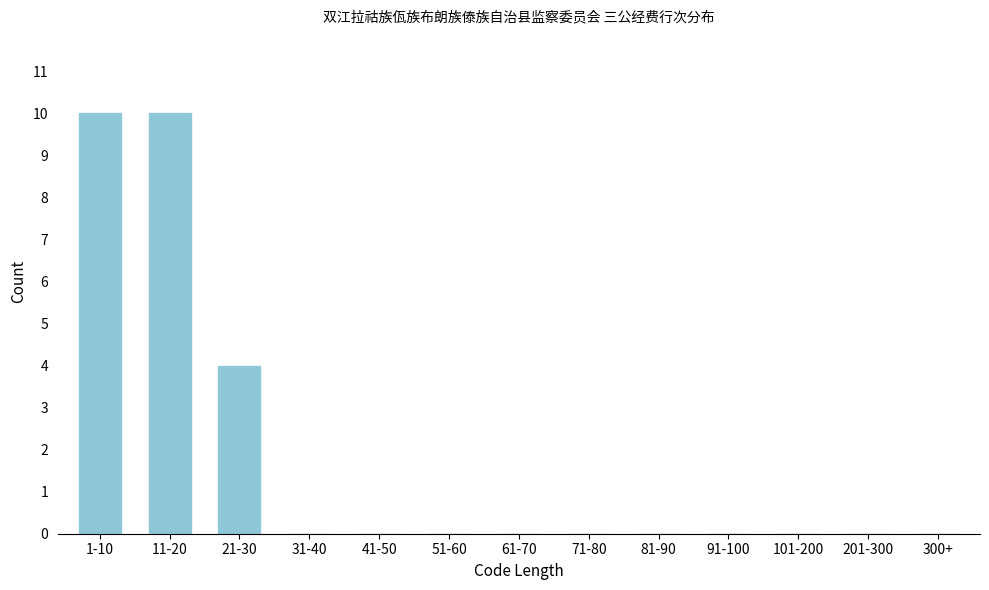

Reading left to right, list all the values displayed in this chart.

1-10=10	11-20=10	21-30=4	31-40=0	41-50=0	51-60=0	61-70=0	71-80=0	81-90=0	91-100=0	101-200=0	201-300=0	300+=0